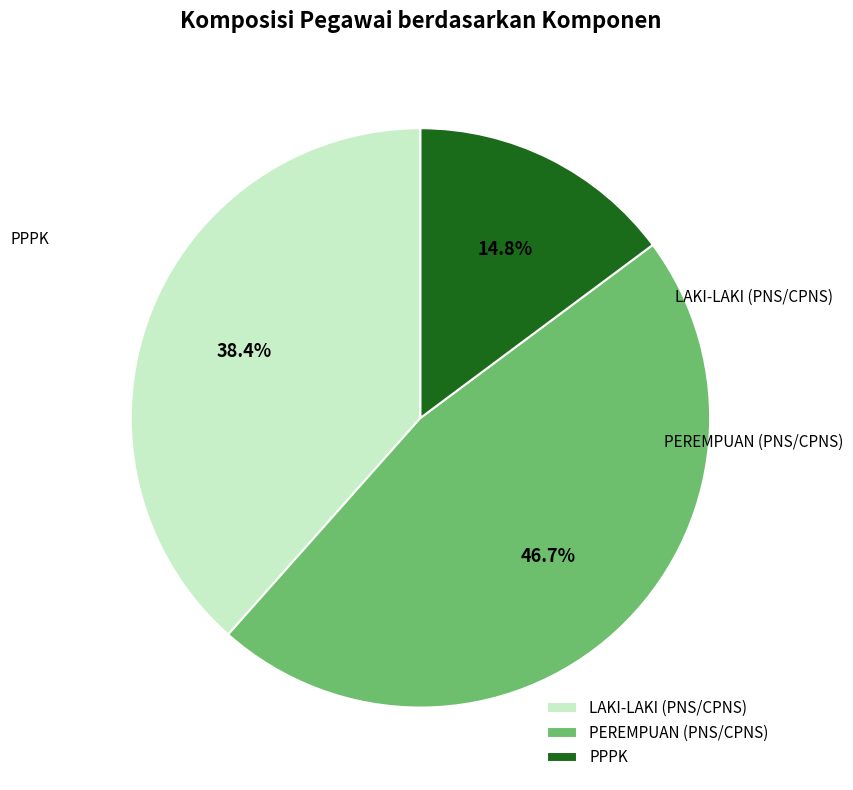

Does any single category account for the majority?

No